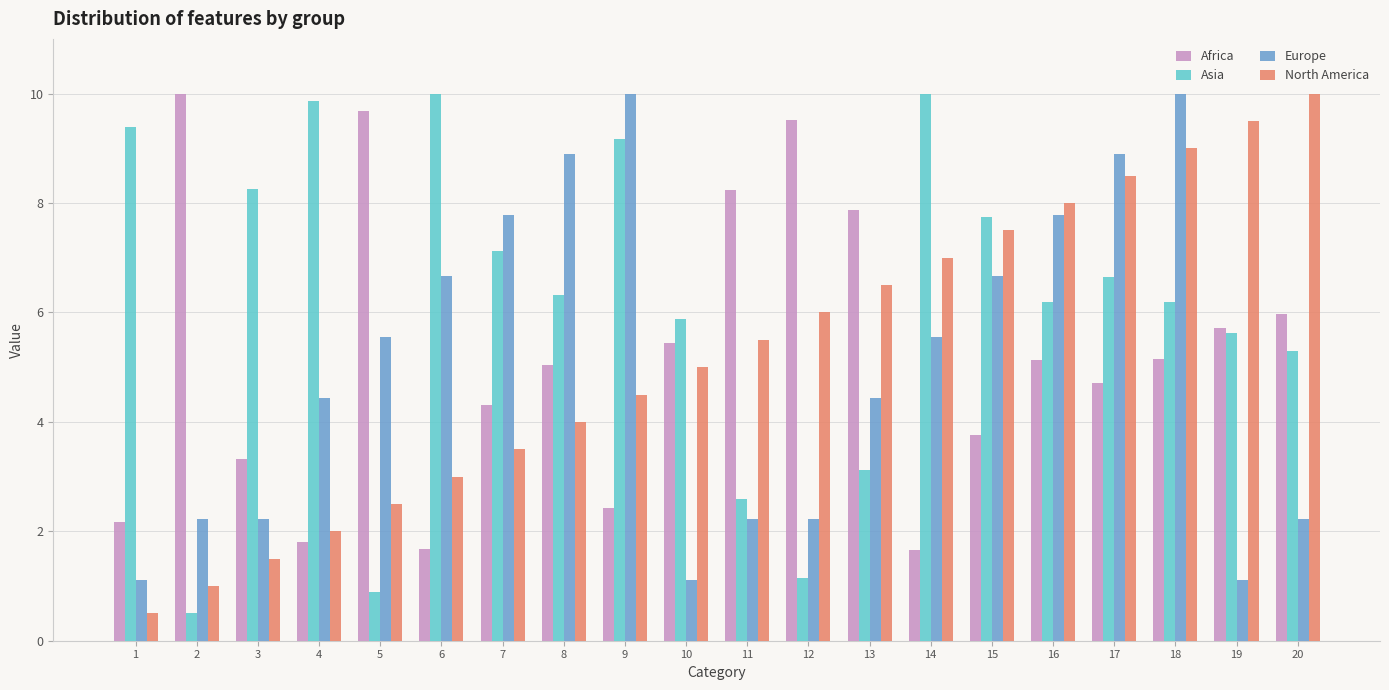

What is the difference between the Europe values at 11 and 15?

4.4